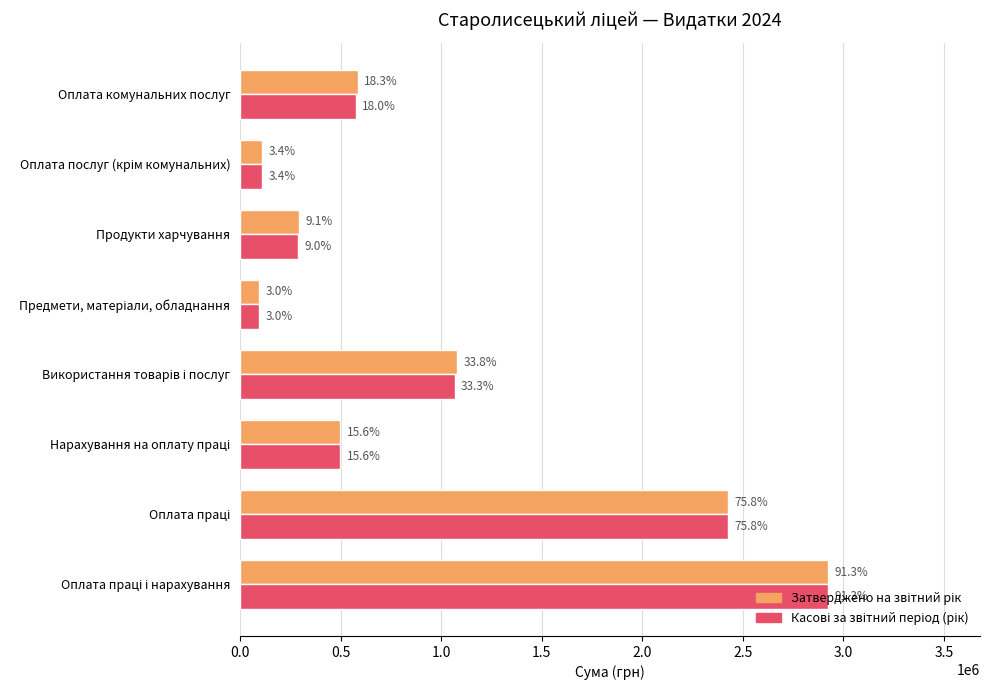

What is the value of the Затверджено на звітний рік bar at the 4th from the left?

1080016.0